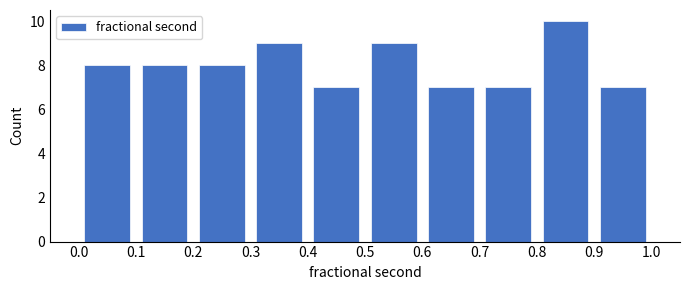

Over which range of the x-axis is the bar tallest?

0.8 to 0.9